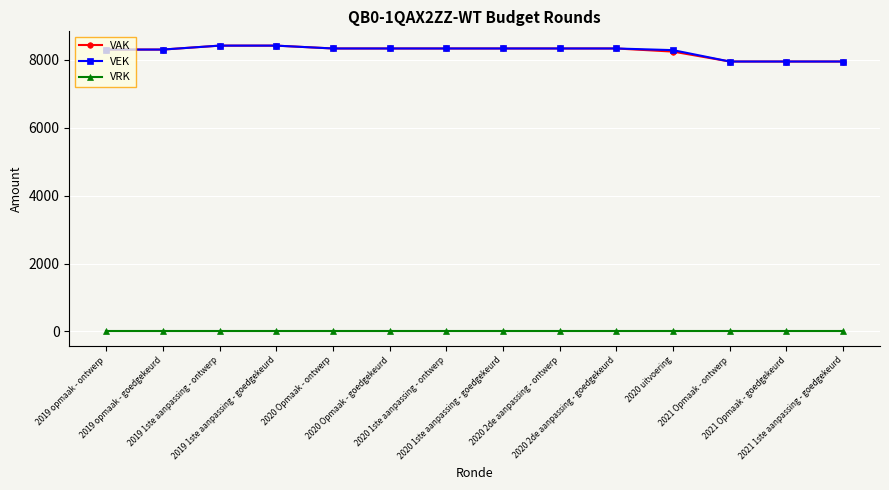

What are all the series names shown in the legend?

VAK, VEK, VRK